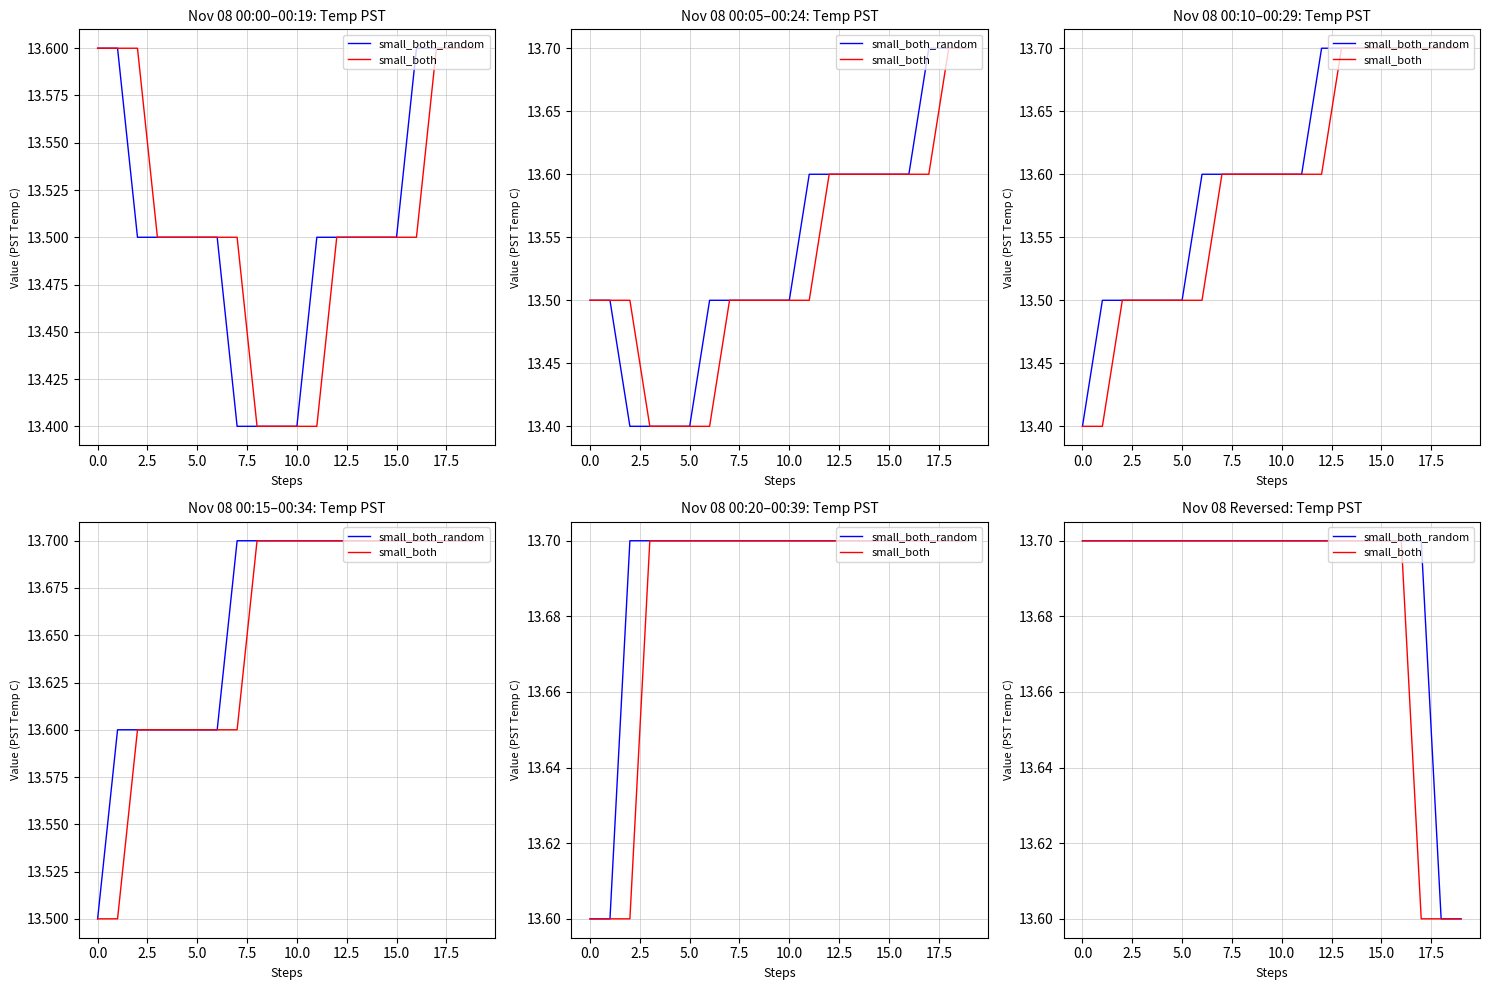

True or false: small_both_random has a value of 13.7 at 7.5.

True